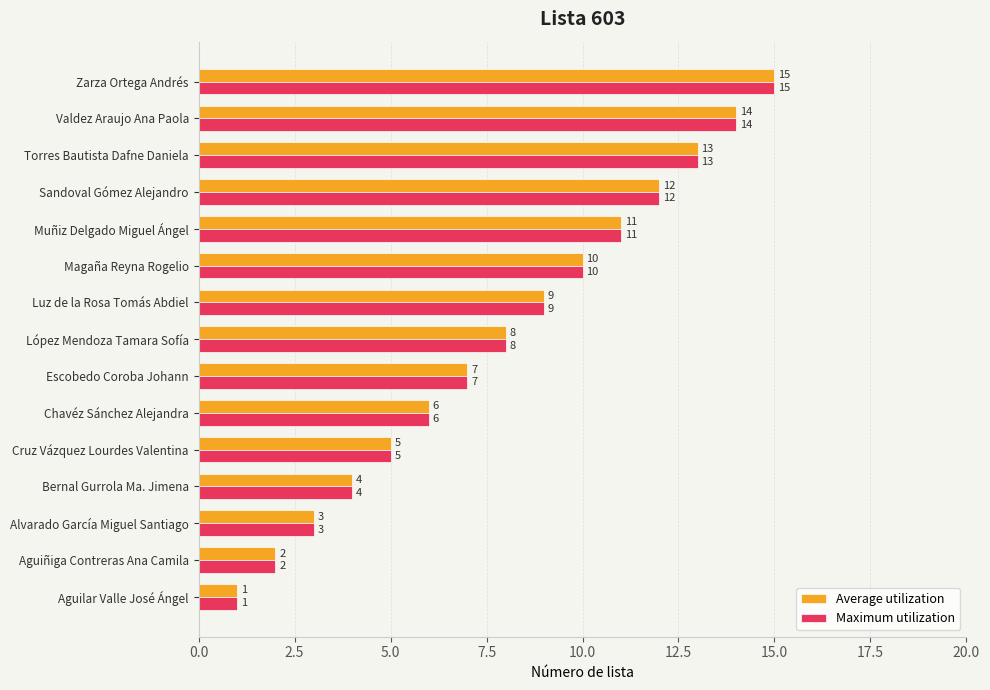

What is the sum of all Maximum utilization values?

120